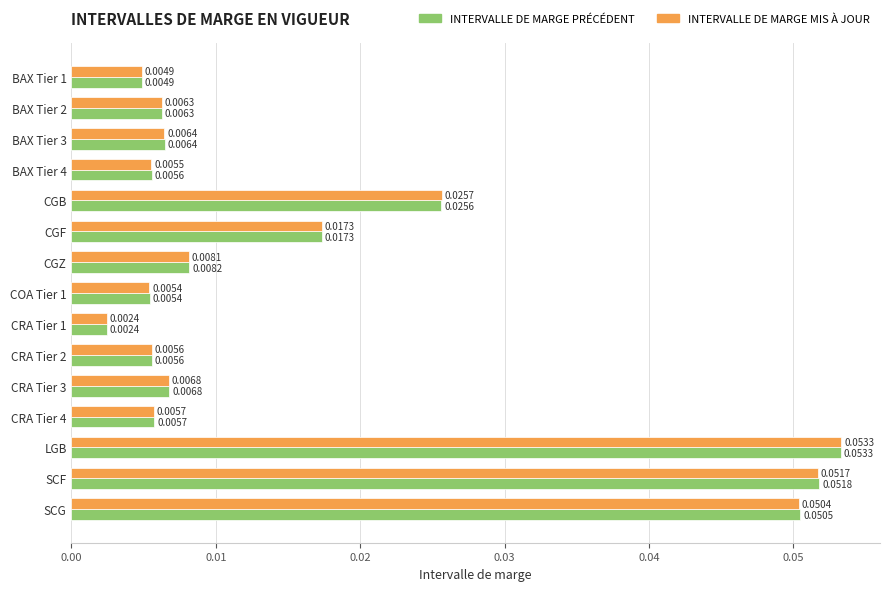

At which category does the chart reach its minimum across all series?

CRA Tier 1